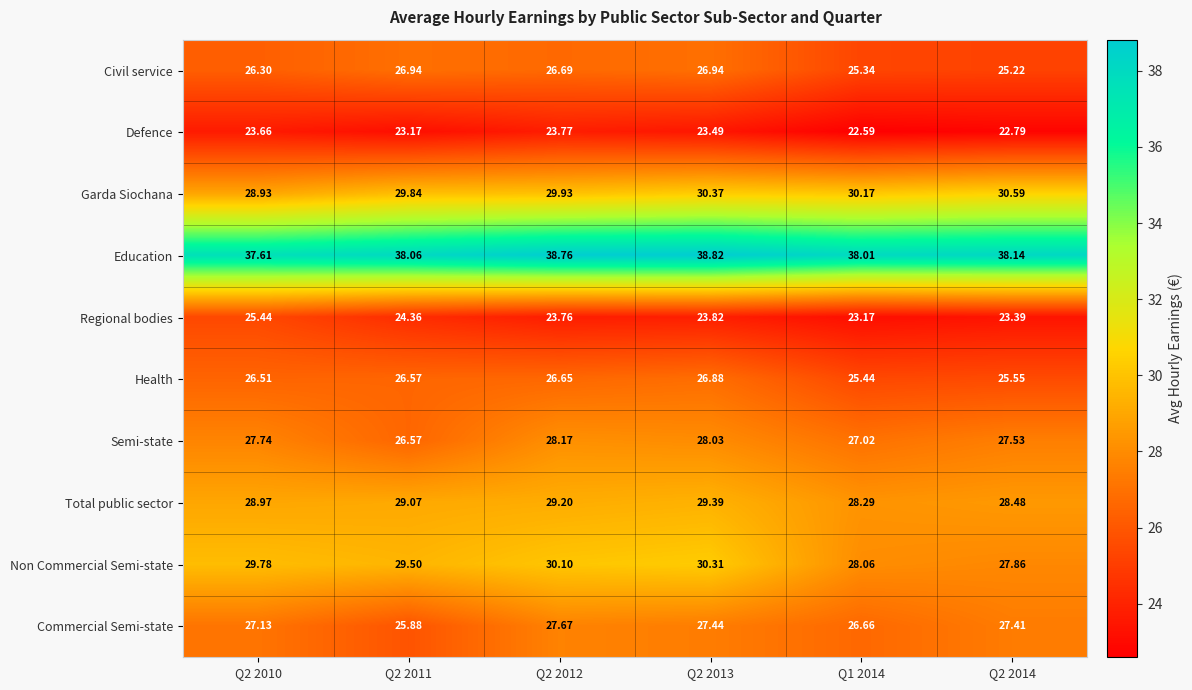

At which category is the sum across all series the highest?

Q2 2013